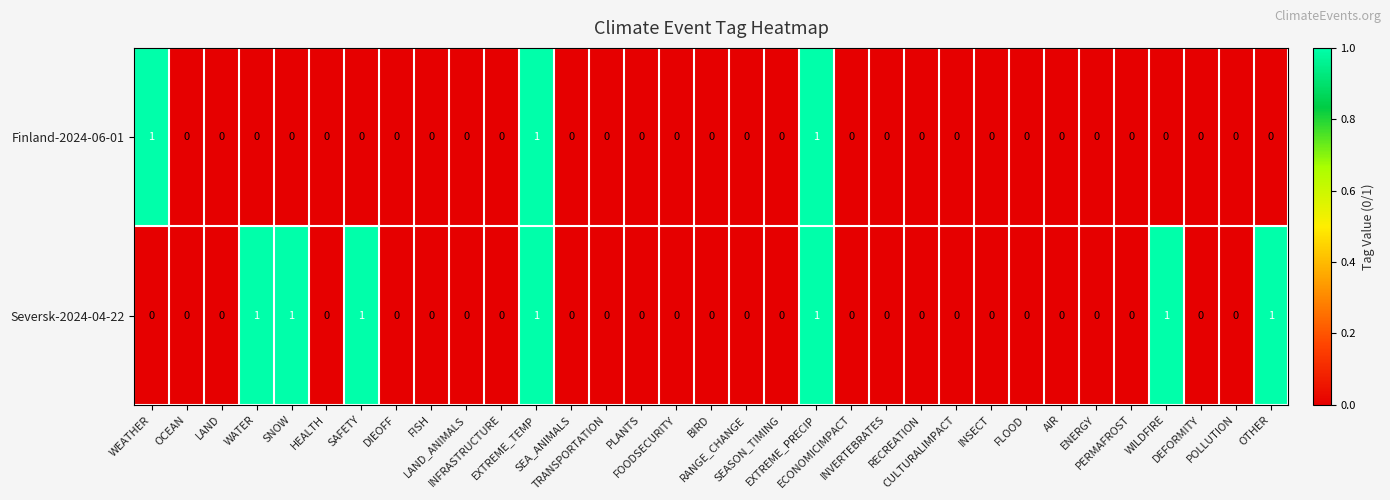

What is the sum of all Finland-2024-06-01 values?

3